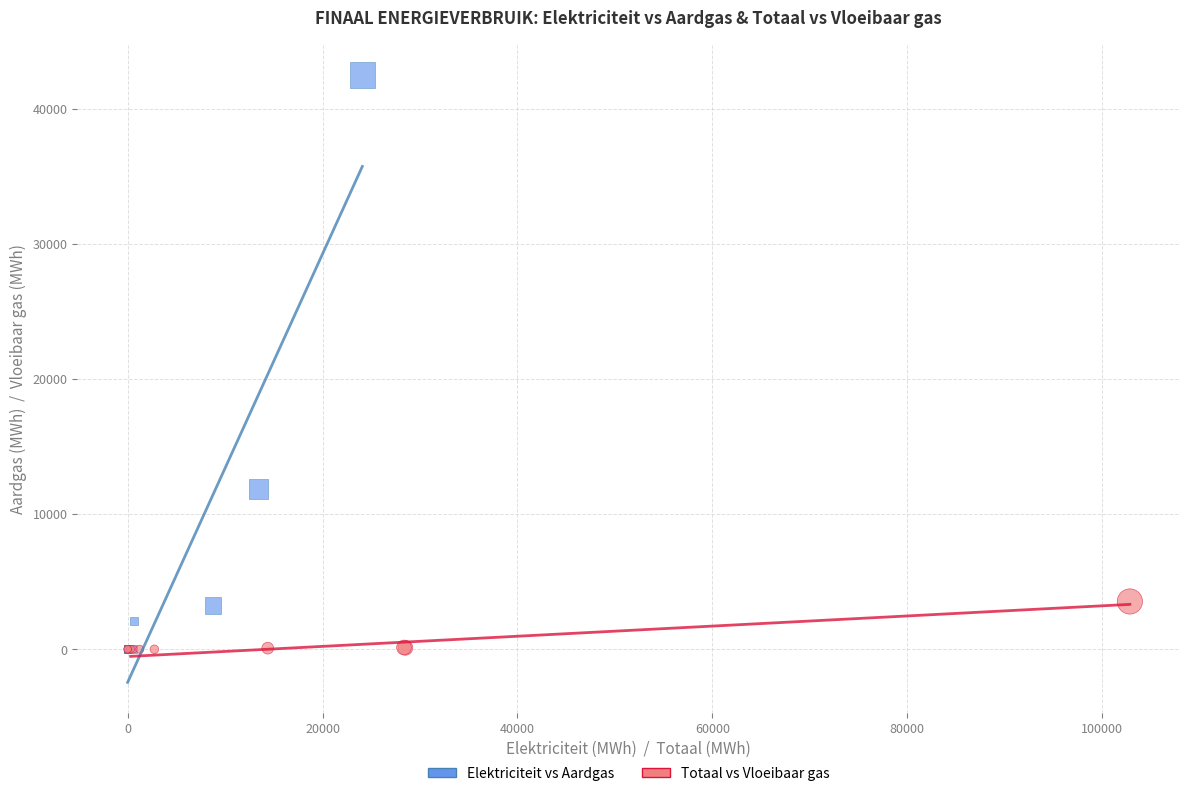

Which series has the widest spread of Y values?

Elektriciteit vs Aardgas